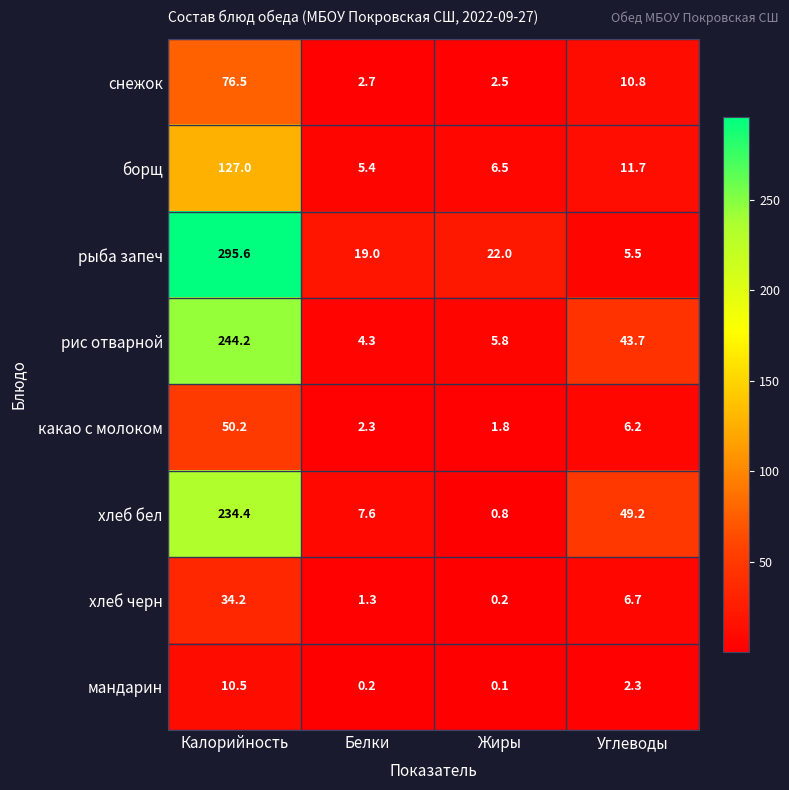

Rank the series at Углеводы from lowest to highest value.

мандарин, рыба запеч, какао с молоком, хлеб черн, снежок, борщ, рис отварной, хлеб бел